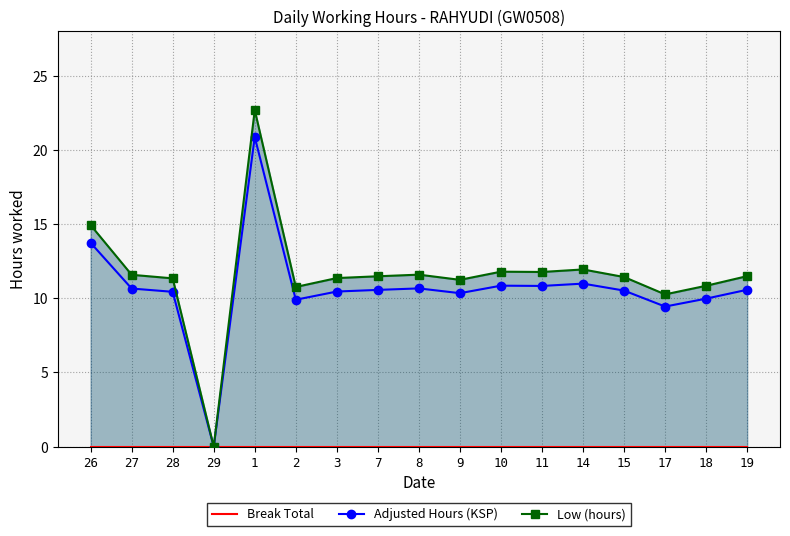

True or false: Low (hours) and Break Total cross at least once.

False